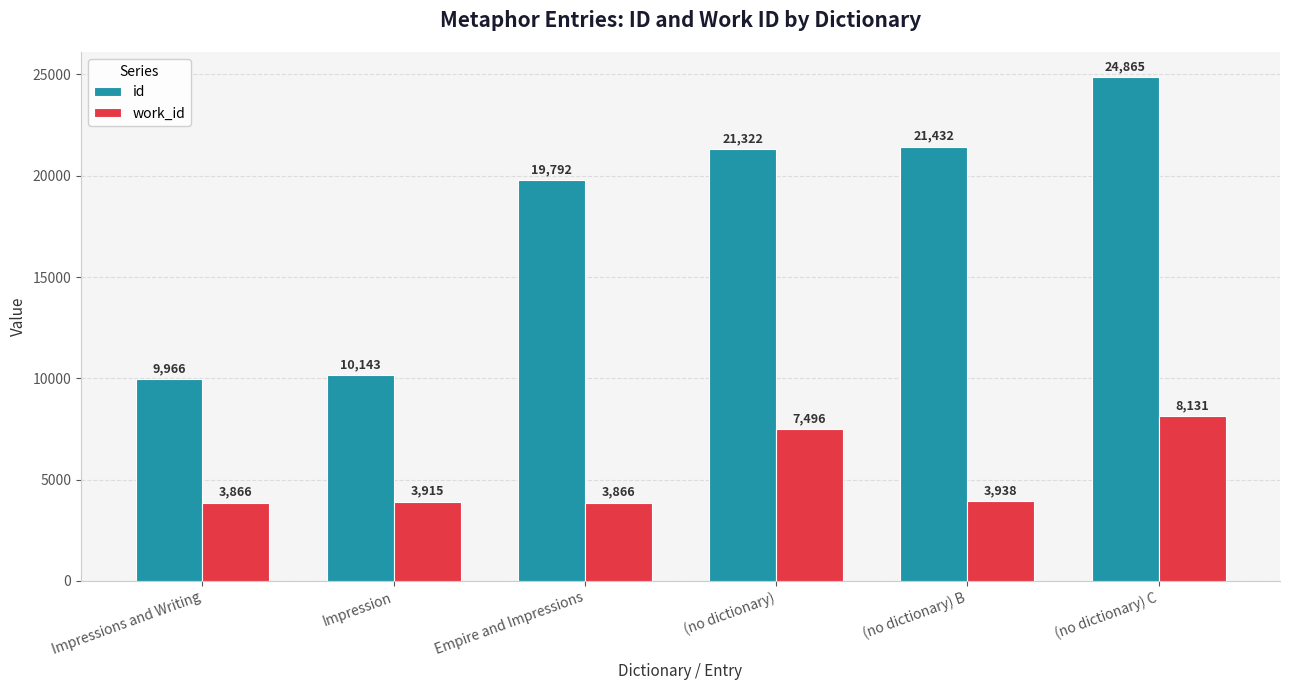

What is the label of the 5th bar from the right?

Impression